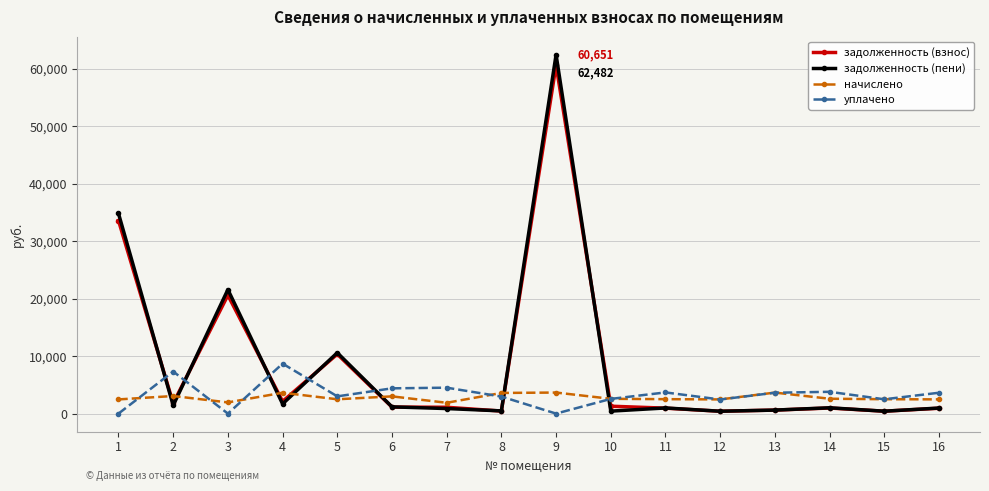

What is the sum of all задолженность (пени) values?

139960.8